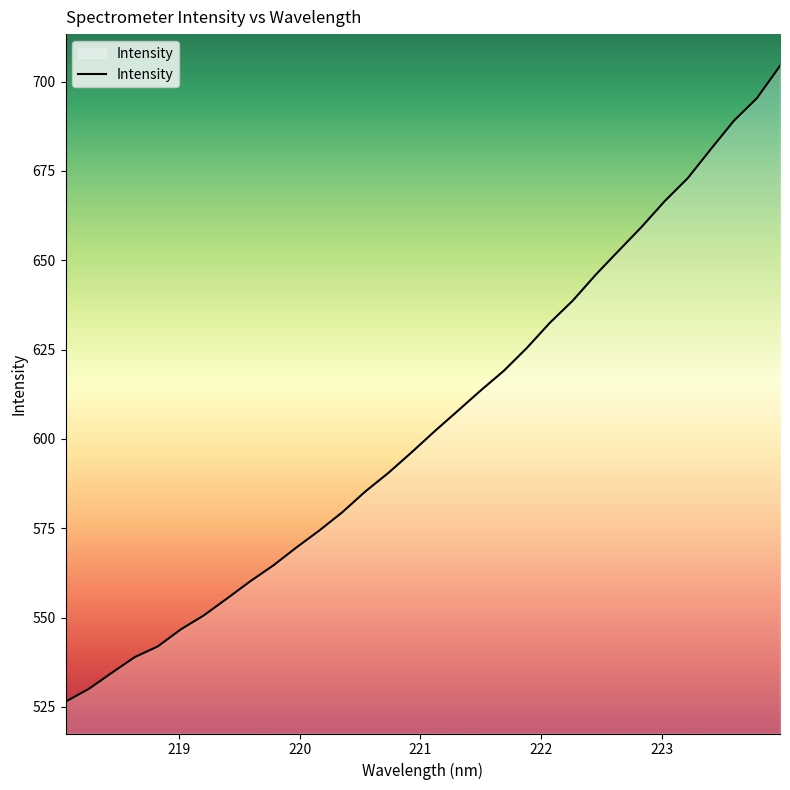

What is the smallest value displayed?

526.5